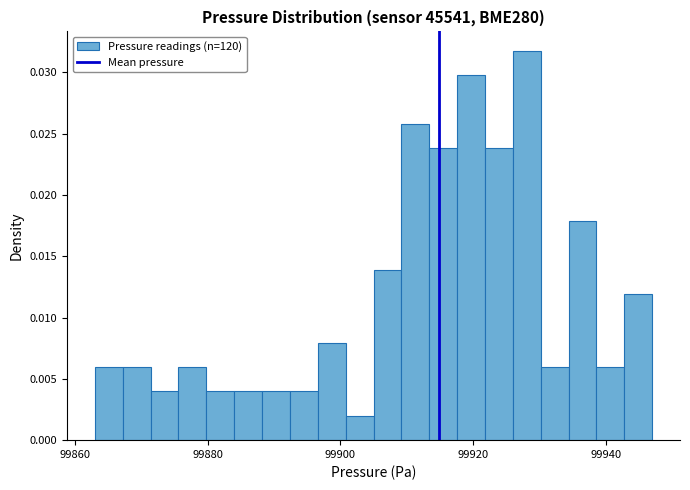

Read against the x-axis, roughly where is the centre of the tallest bar?

99928